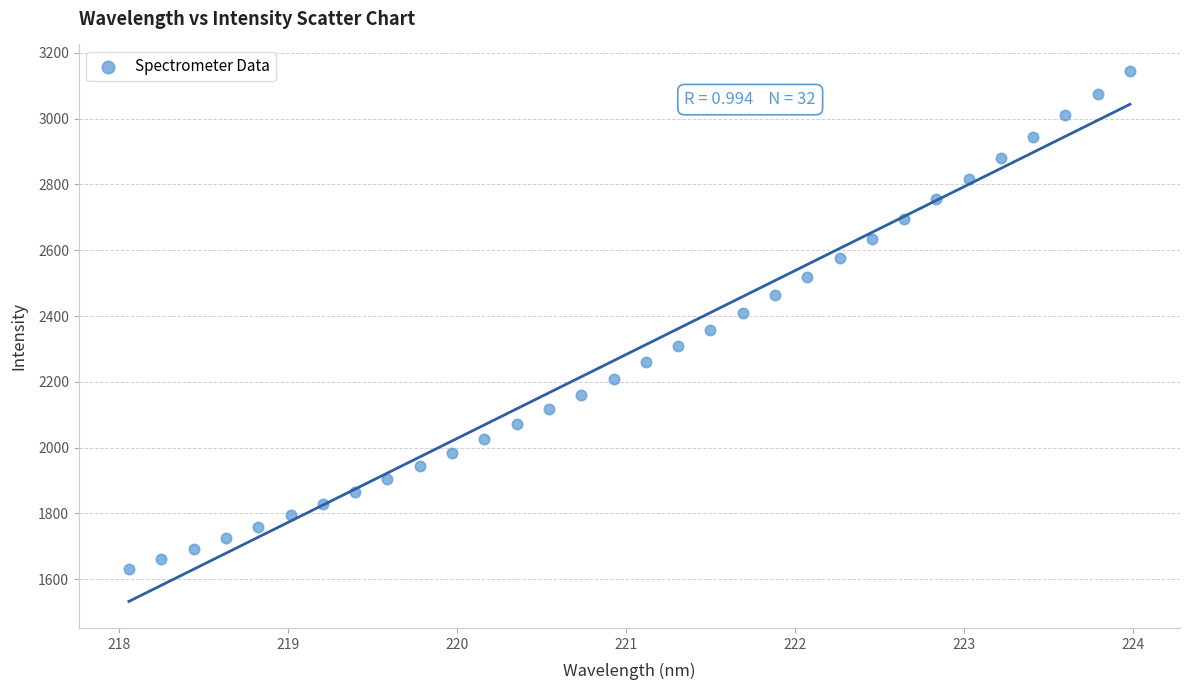

How many points are shown in the scatter plot?

32